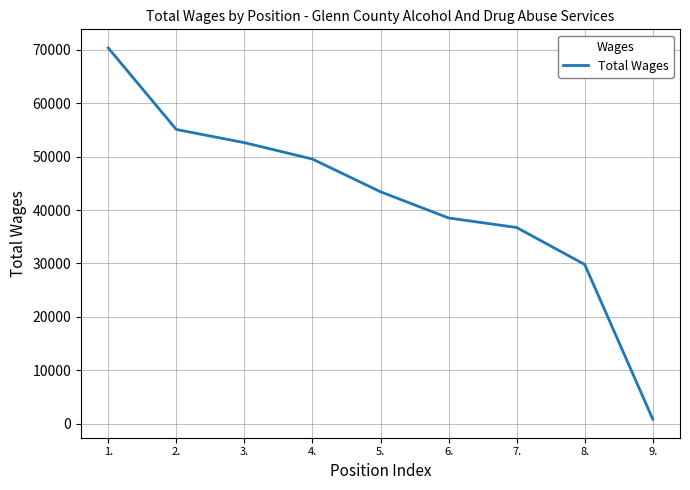

Reading right to left, what are all the values shown in this chart?

9.=814	8.=29793	7.=36724	6.=38508	5.=43419	4.=49546	3.=52620	2.=55088	1.=70374